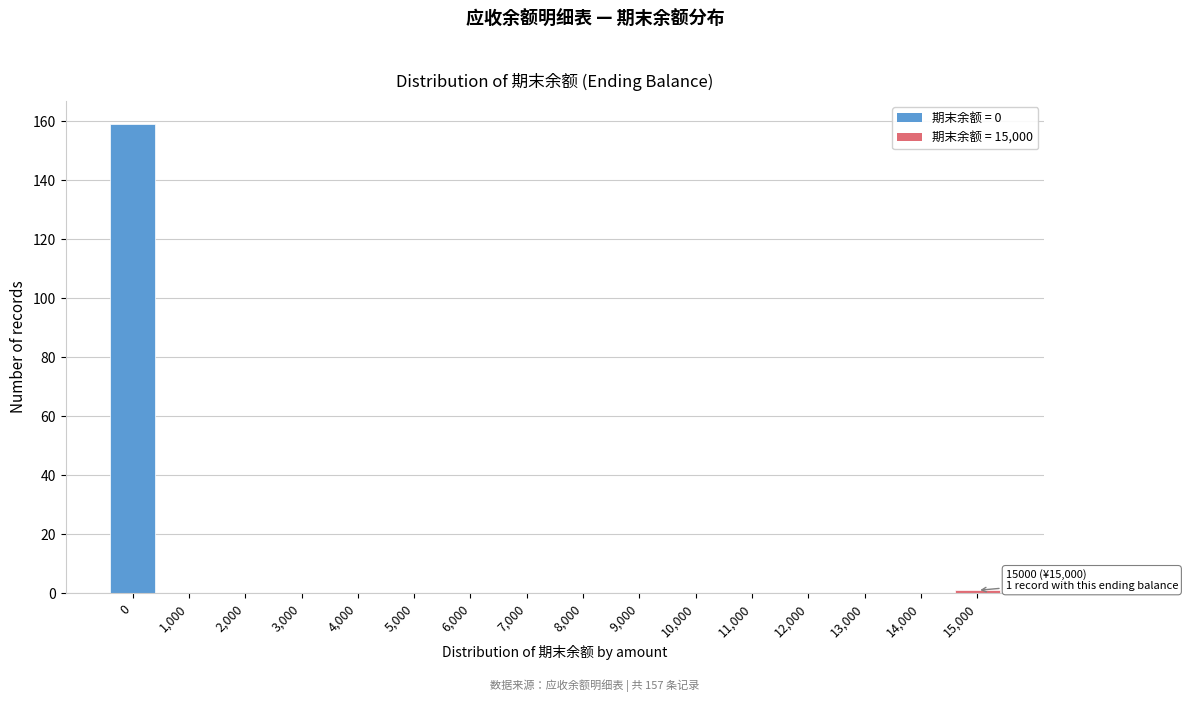

Reading right to left, extract all data points from this chart.

15,000=1	14,000=0	13,000=0	12,000=0	11,000=0	10,000=0	9,000=0	8,000=0	7,000=0	6,000=0	5,000=0	4,000=0	3,000=0	2,000=0	1,000=0	0=159